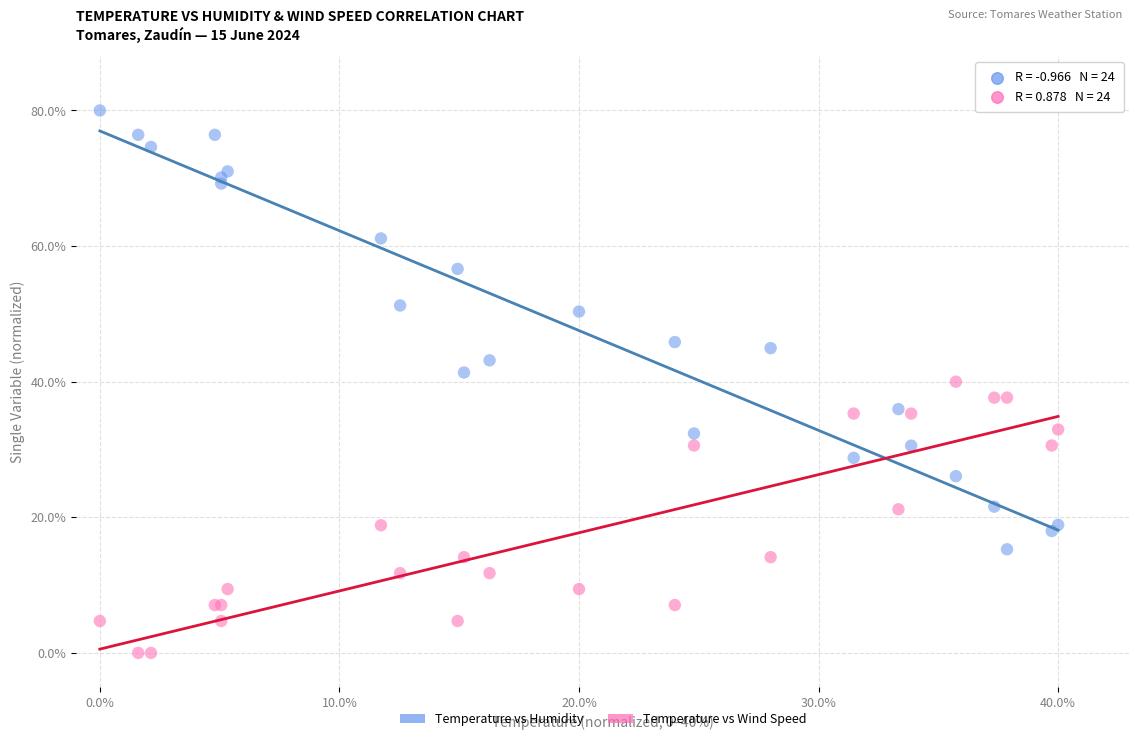

What are all the series names shown in the legend?

Temperature vs Humidity, Temperature vs Wind Speed